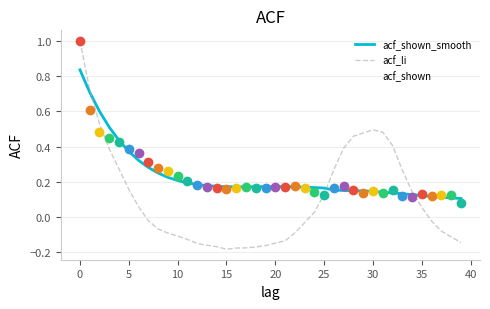

Which series has the largest range (max minus min)?

acf_li